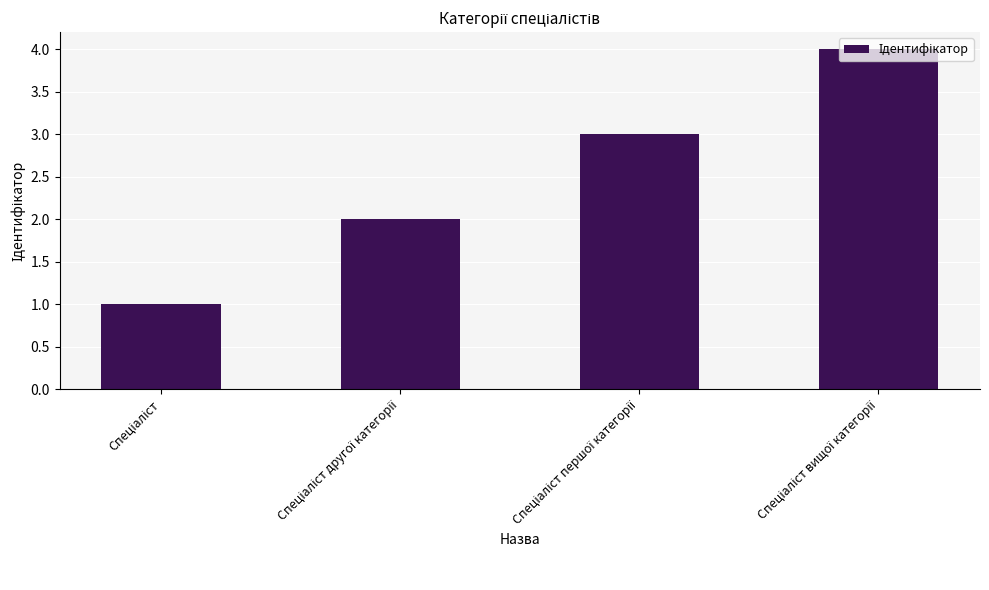

What is the maximum value shown in the chart?

4